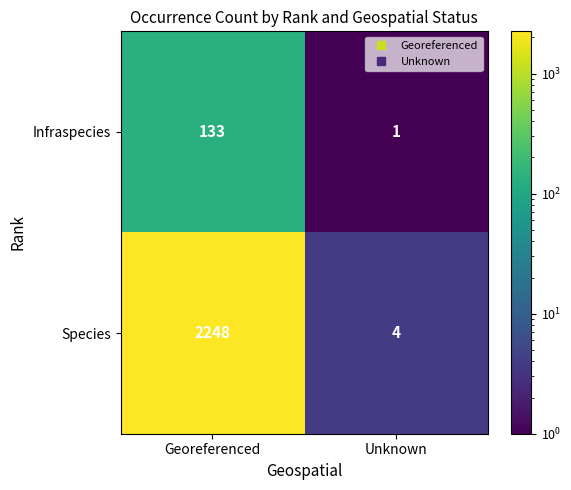

Reading left to right, what are all the values shown in this chart?

Infraspecies: 133	1
Species: 2248	4